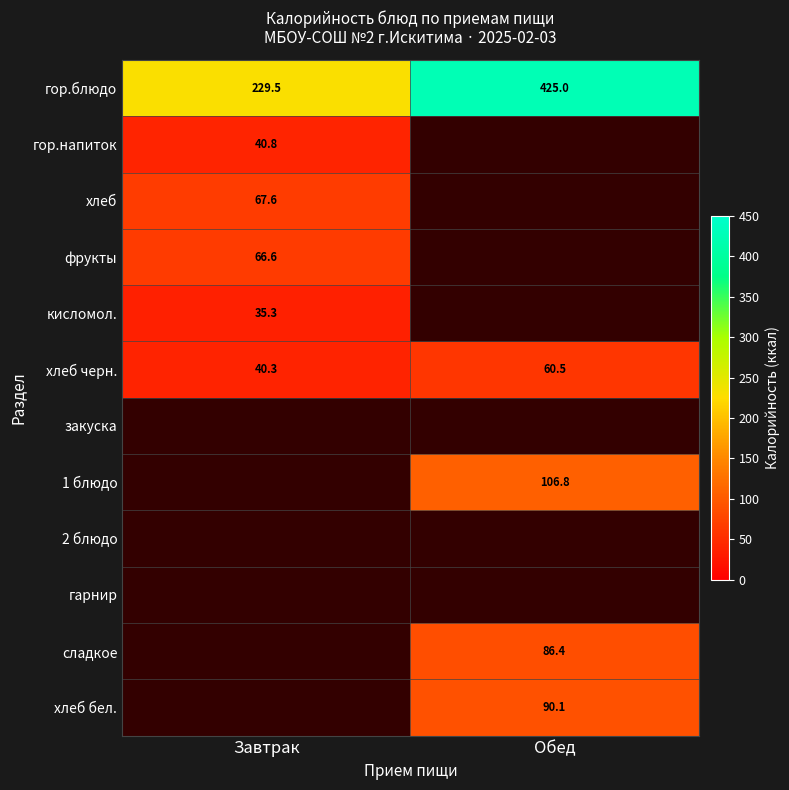

Where is гор.блюдо nearest to the value 327?

Завтрак